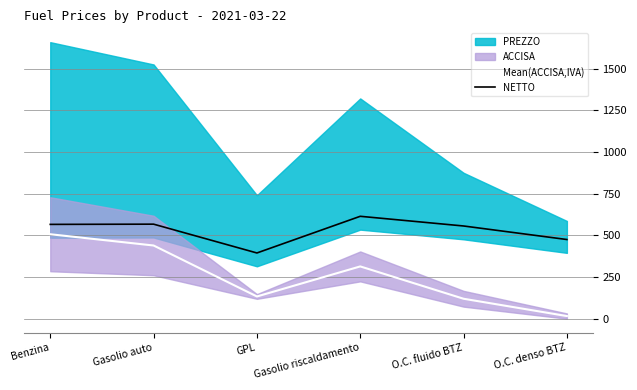

At which category does Mean(ACCISA,IVA) reach its first local valley?

GPL